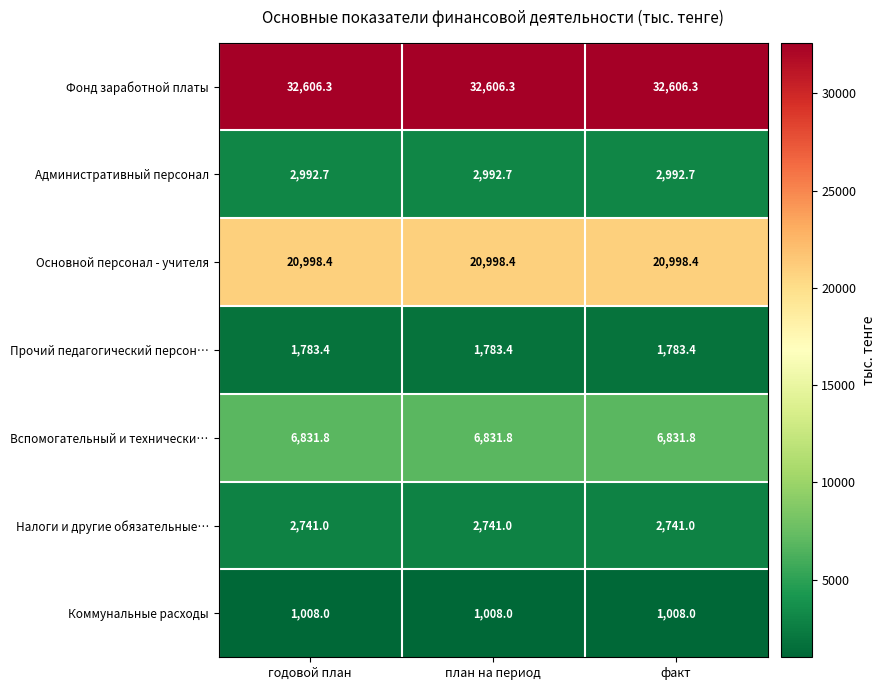

The Прочий педагогический персон… series shows 1783.4 at годовой план. True or false?

True